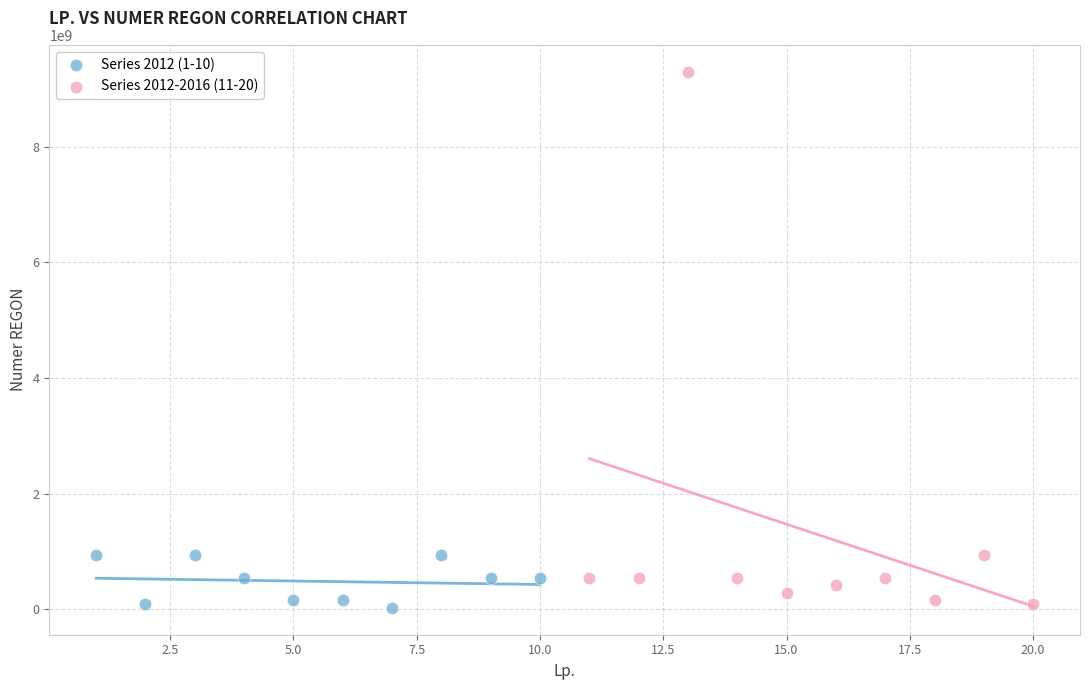

Which series reaches the maximum Y coordinate?

Series 2012-2016 (11-20)